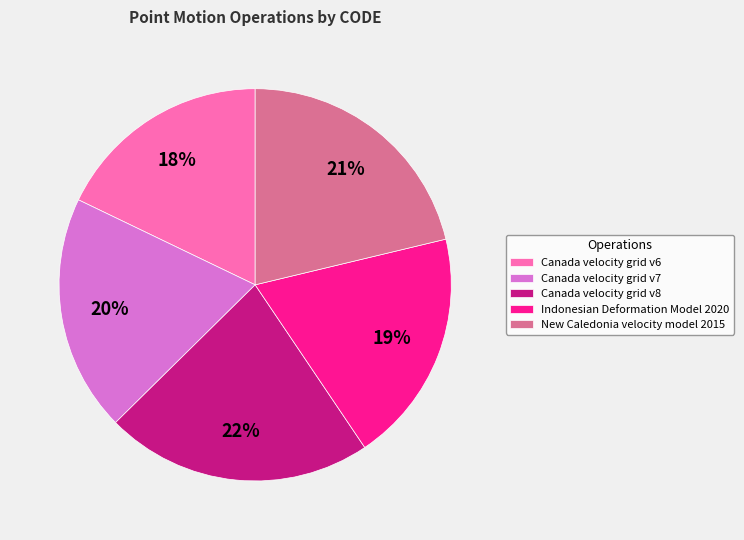

To the nearest percent, what is the combined percentage of New Caledonia velocity model 2015 and Canada velocity grid v7?

41%